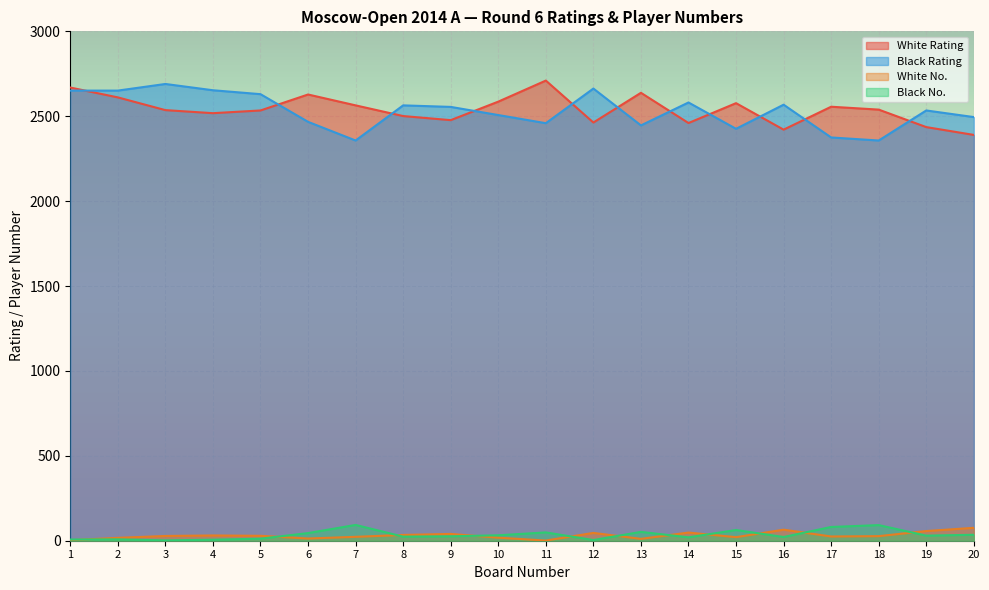

Where is Black No. nearest to the value 47?

6